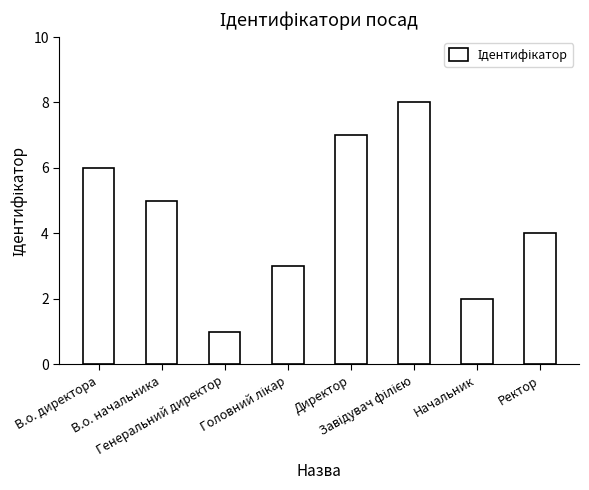

Reading left to right, extract all data points from this chart.

6	5	1	3	7	8	2	4